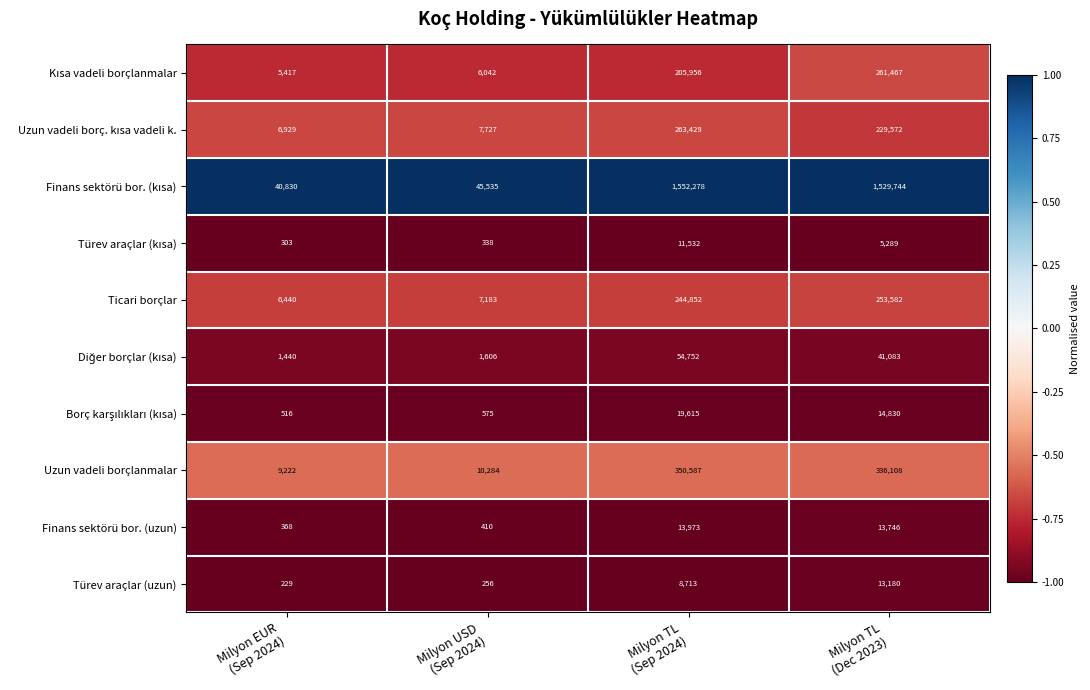

What is the total value across all series at Milyon TL
(Sep 2024)?

2725687